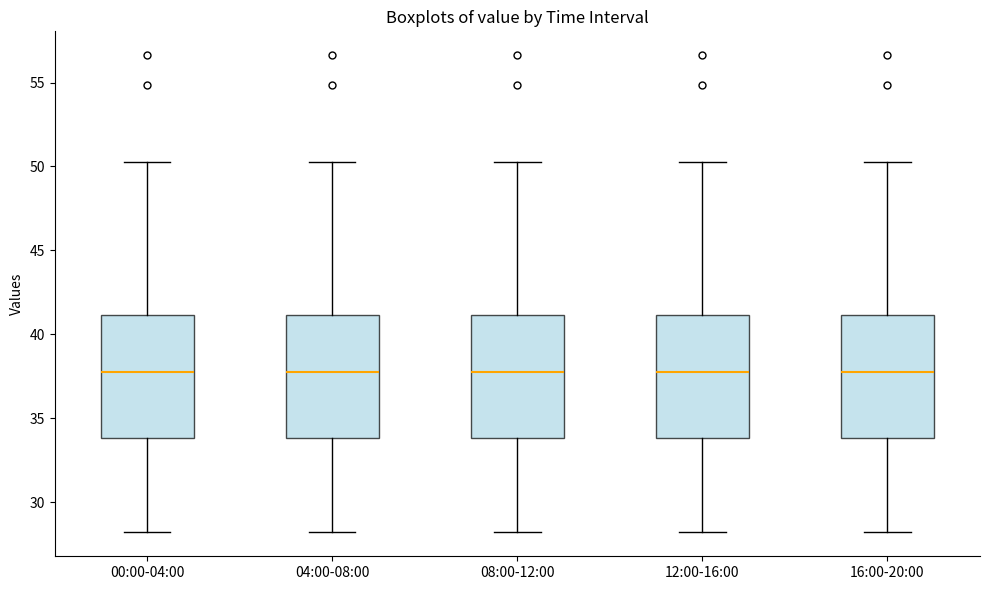

Reading left to right, read every box against the y-axis: the position of its median line, the range the box covers, and the ends of its whiskers. The values are not printed on the chart, so give them approximately, as read against the axis.

00:00-04:00: median 38.0, box 34.0 to 41.0, whiskers 28.0 to 50.5
04:00-08:00: median 38.0, box 34.0 to 41.0, whiskers 28.0 to 50.5
08:00-12:00: median 38.0, box 34.0 to 41.0, whiskers 28.0 to 50.5
12:00-16:00: median 38.0, box 34.0 to 41.0, whiskers 28.0 to 50.5
16:00-20:00: median 38.0, box 34.0 to 41.0, whiskers 28.0 to 50.5